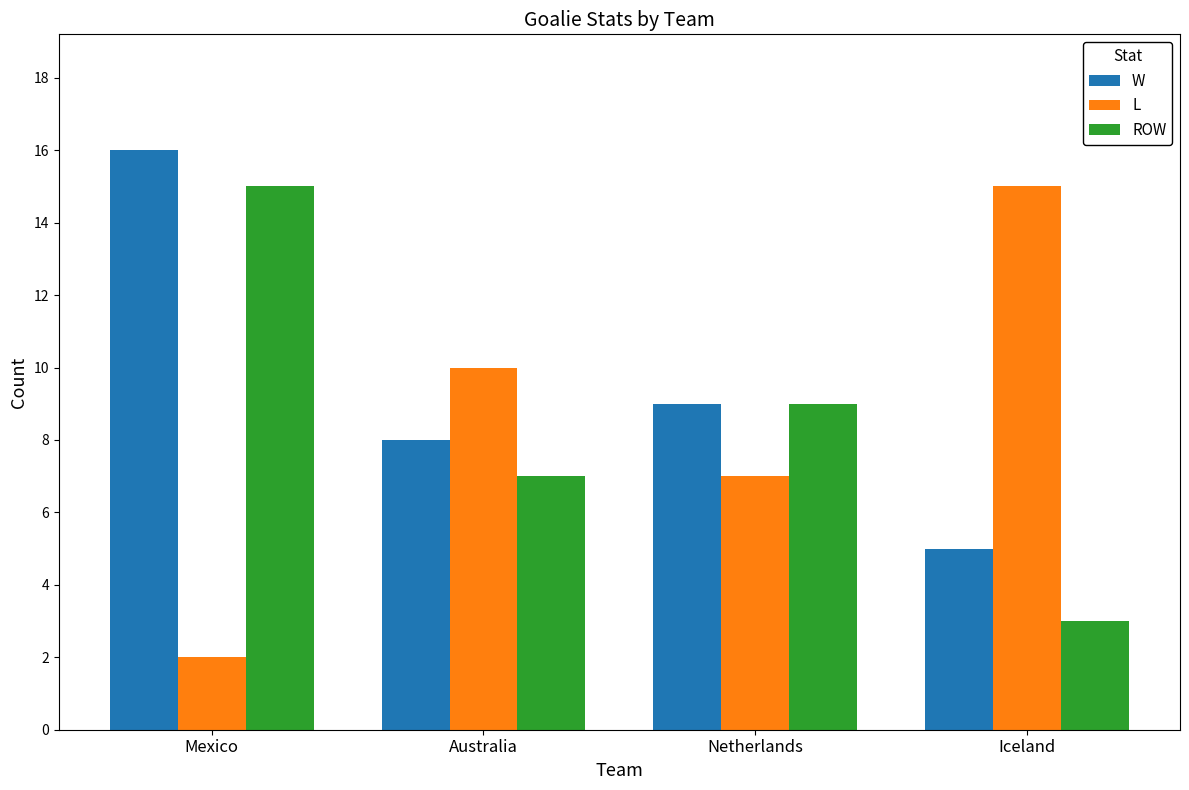

What is the spread (max minus min) of values at Mexico?

14